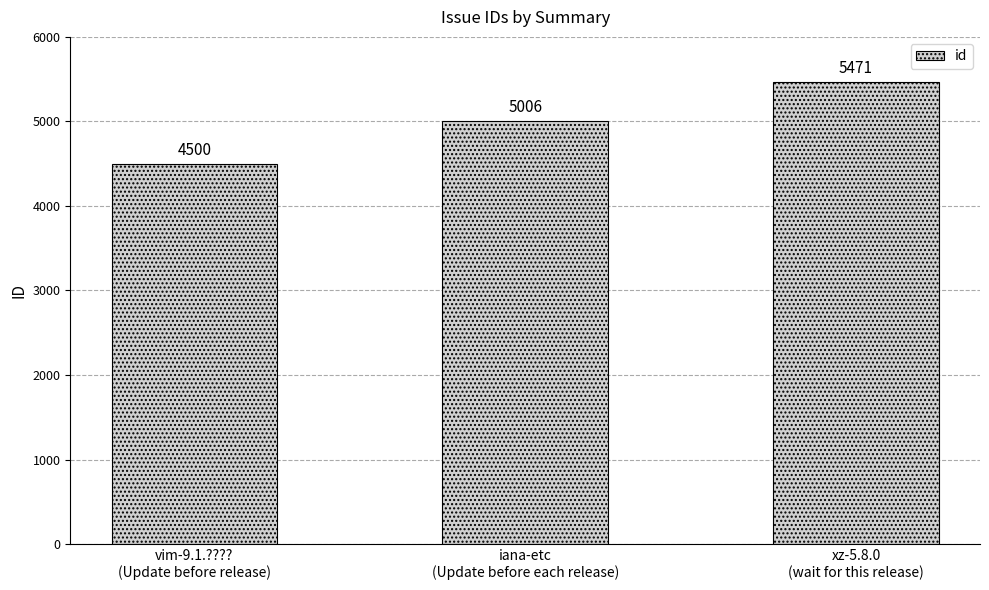

How many values are between 4500 and 5471?

3